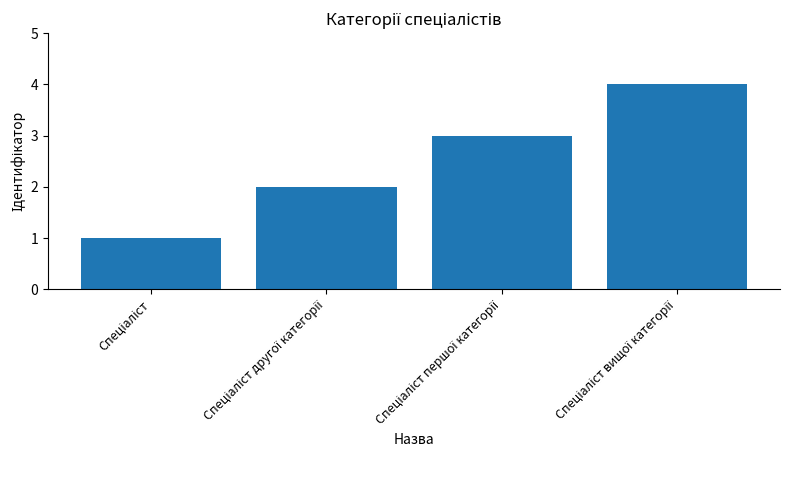

What is the difference between the maximum and minimum values?

3